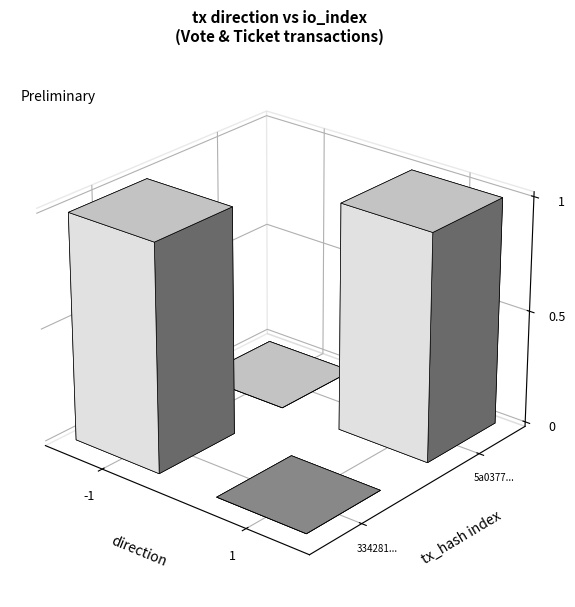

Between -1 and 1, which series saw the biggest shift?

334281224ab9d6b8d3e74214279ddb5d9c5fc92